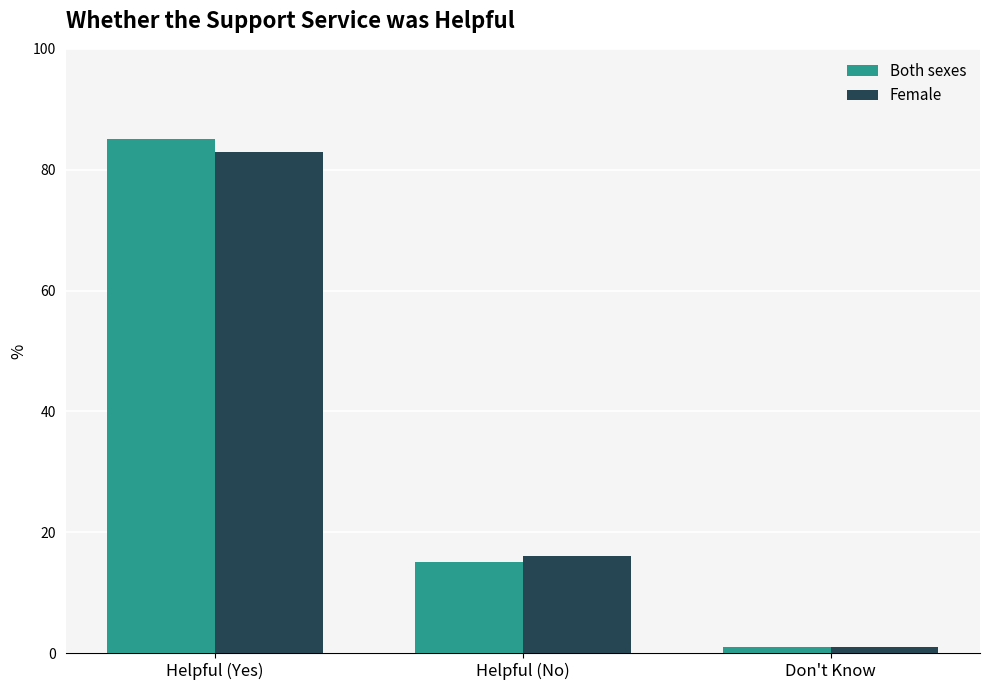

What position from the right is Helpful (No)?

2